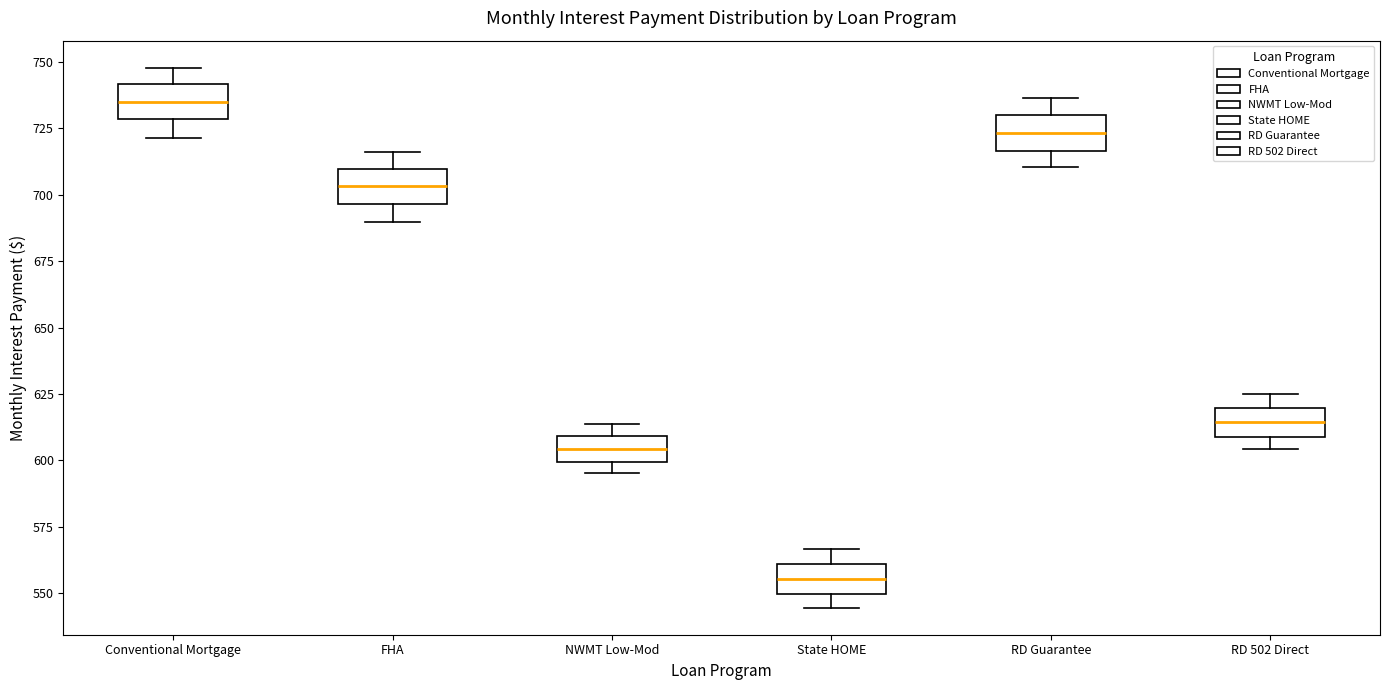

Which box's median line is the lowest?

State HOME